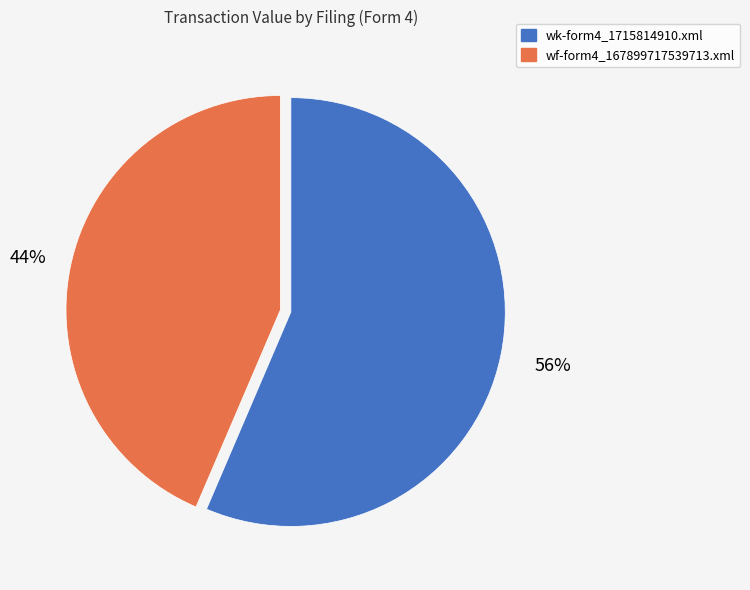

Is it true that wk-form4_1715814910.xml is 56% of the pie?

True